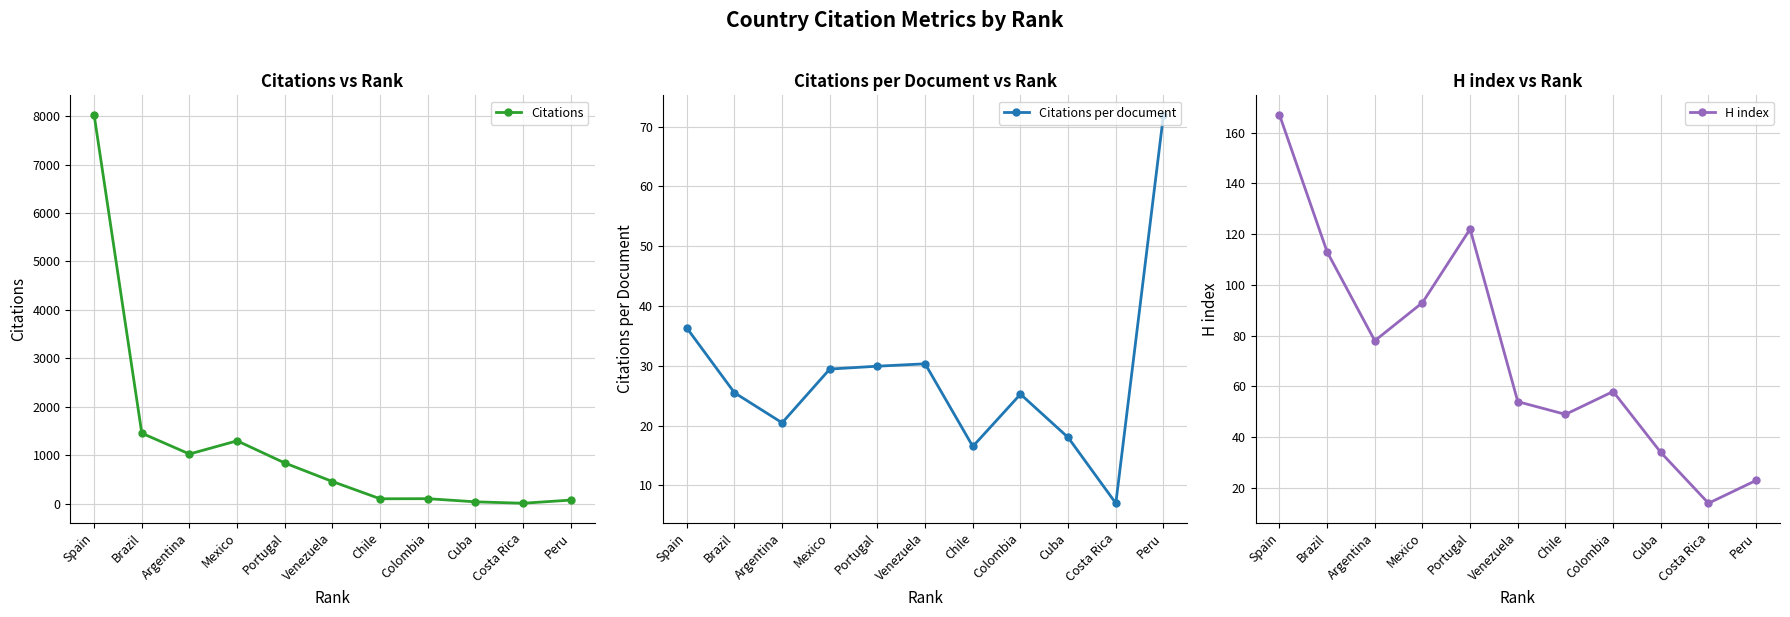

What is the sum of the H index values at Chile and Brazil?

162